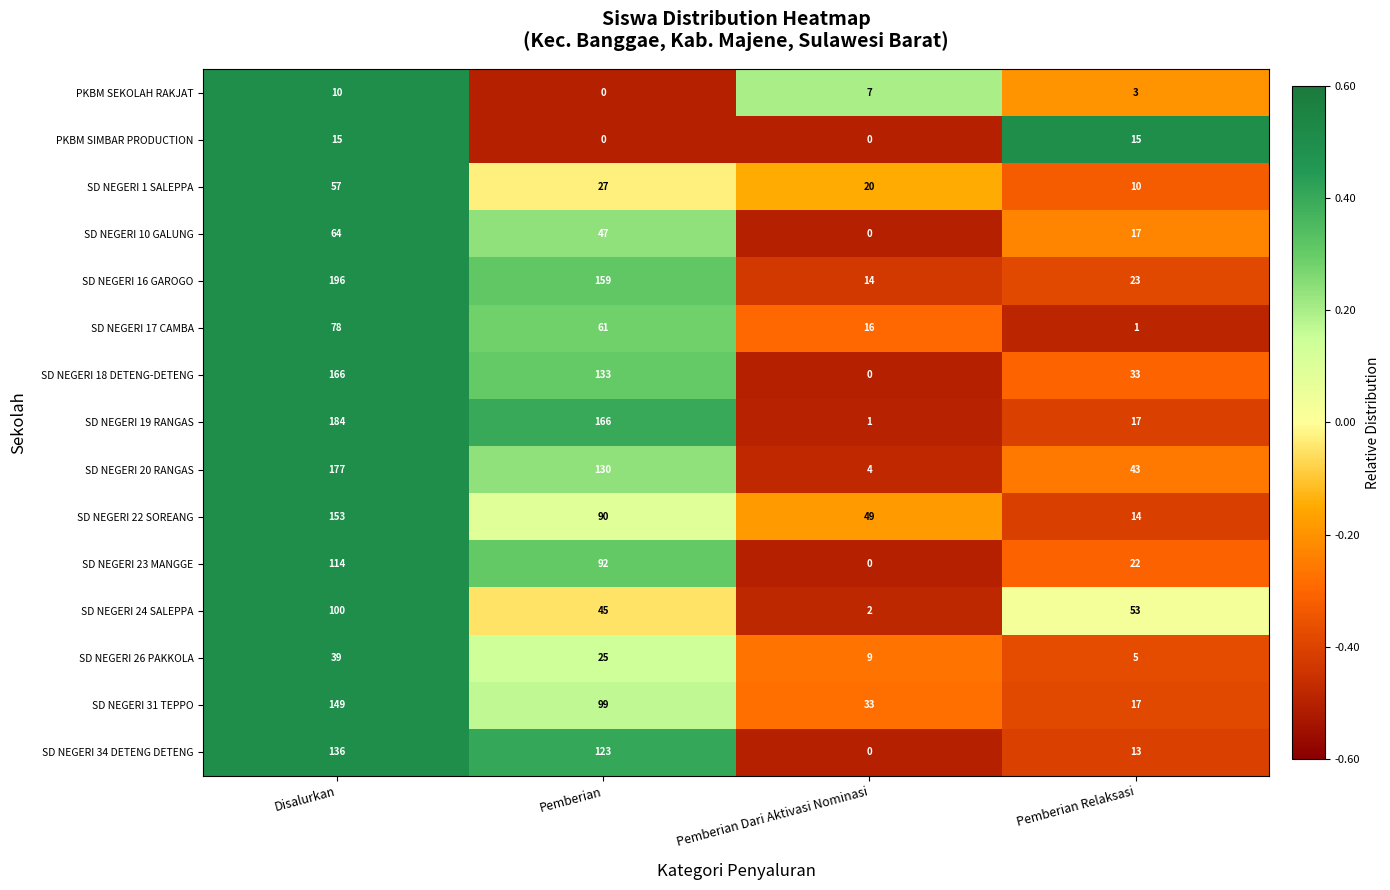

What is the highest value of the SD NEGERI 19 RANGAS series?

184